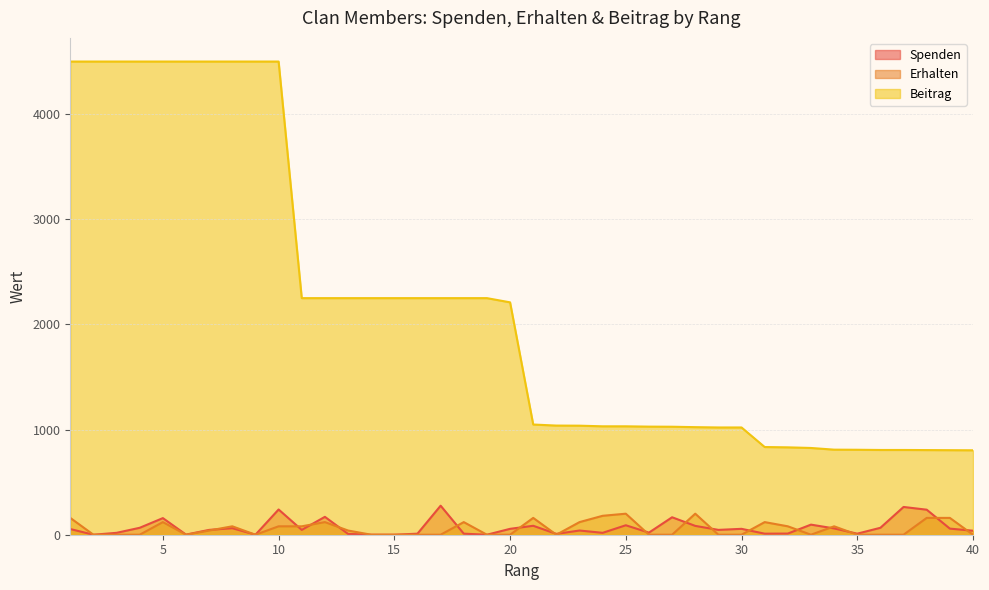

What is the difference between the second highest and minimum values in the Erhalten series?

200